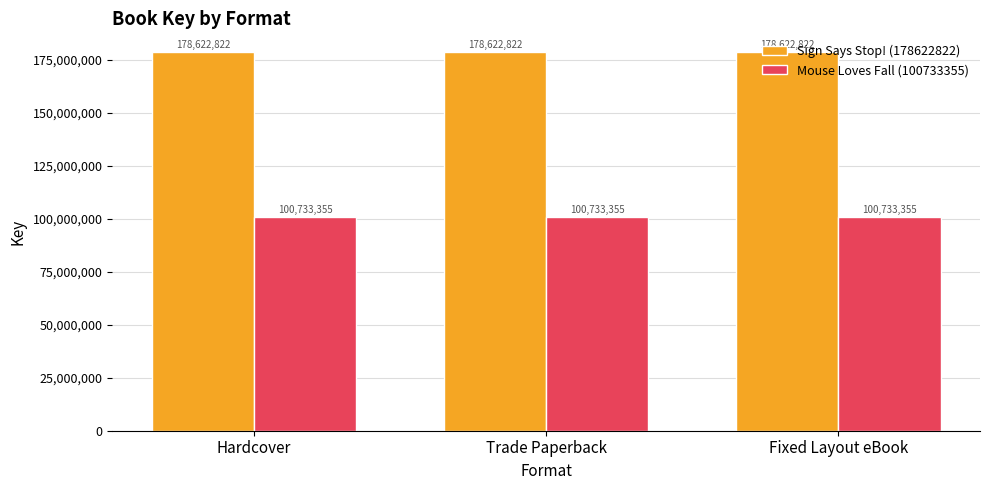

What is the difference between the highest and lowest values at Hardcover?

77889467